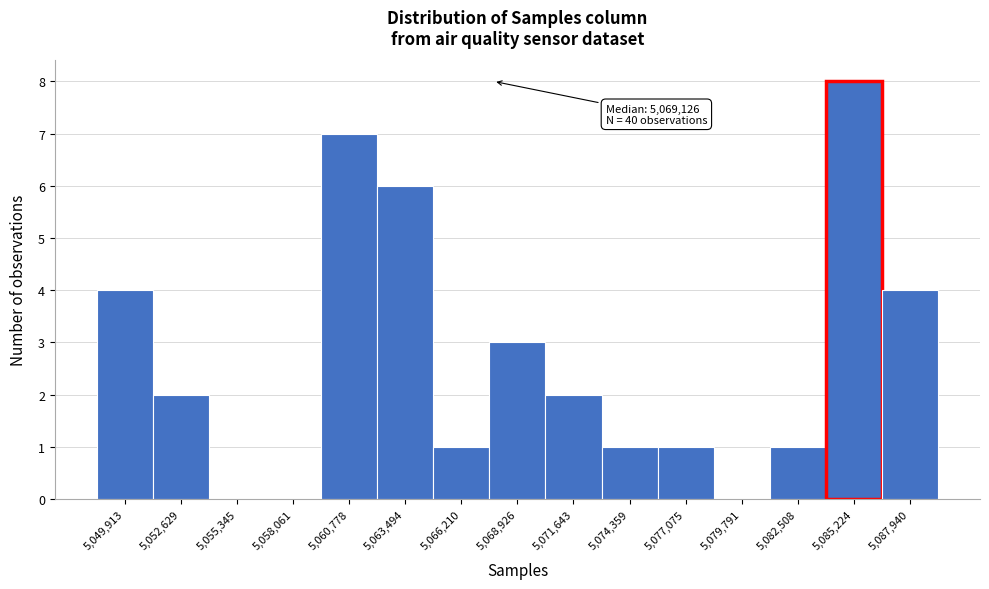

Reading left to right, what are all the values shown in this chart?

5,049,913=4	5,052,629=2	5,055,345=0	5,058,061=0	5,060,778=7	5,063,494=6	5,066,210=1	5,068,926=3	5,071,643=2	5,074,359=1	5,077,075=1	5,079,791=0	5,082,508=1	5,085,224=8	5,087,940=4